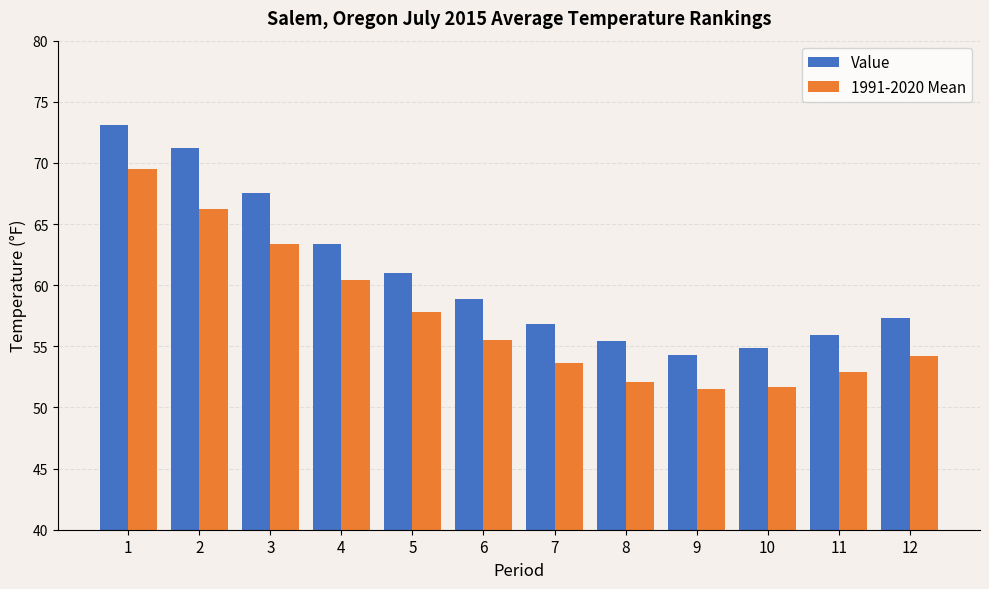

What is the smallest value displayed?

51.5